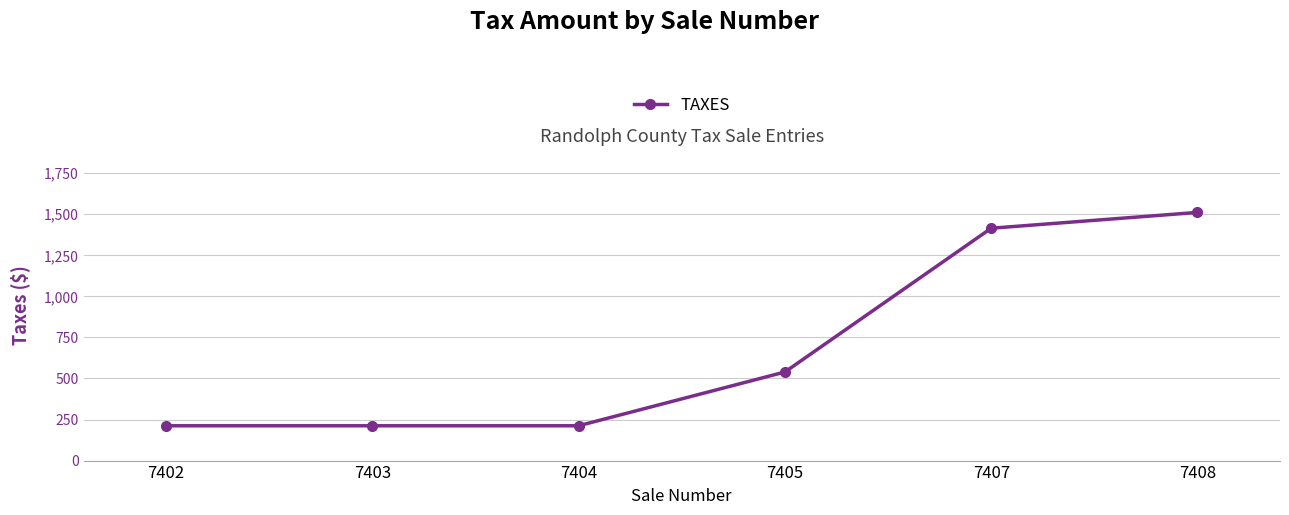

Reading right to left, extract all data points from this chart.

1511.4	1415.0	539.5	212.0	212.0	212.0